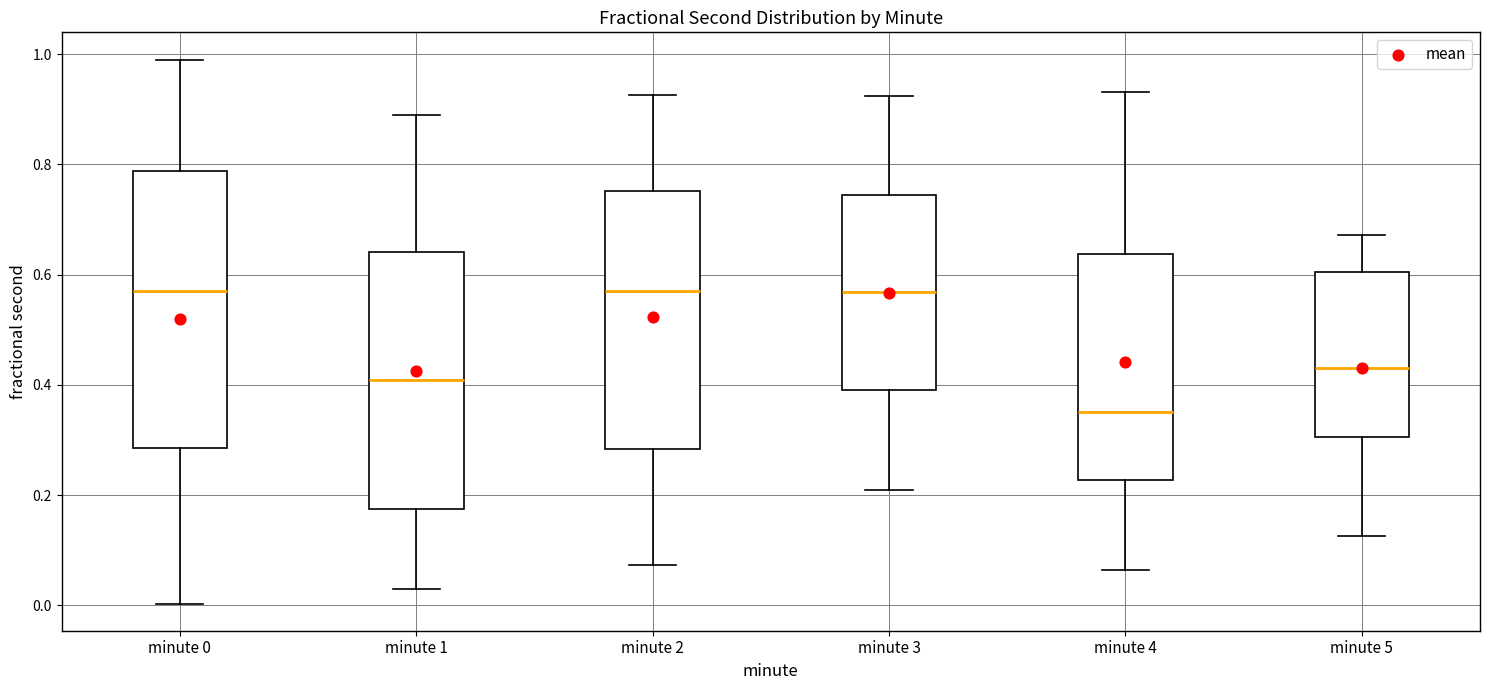

Reading left to right, read every box against the y-axis: the position of its median line, the range the box covers, and the ends of its whiskers. The values are not printed on the chart, so give them approximately, as read against the axis.

minute 0: median 0.58, box 0.28 to 0.78, whiskers 0.00 to 1.00
minute 1: median 0.40, box 0.18 to 0.64, whiskers 0.04 to 0.90
minute 2: median 0.58, box 0.28 to 0.76, whiskers 0.08 to 0.92
minute 3: median 0.56, box 0.38 to 0.74, whiskers 0.20 to 0.92
minute 4: median 0.36, box 0.22 to 0.64, whiskers 0.06 to 0.94
minute 5: median 0.44, box 0.30 to 0.60, whiskers 0.12 to 0.68